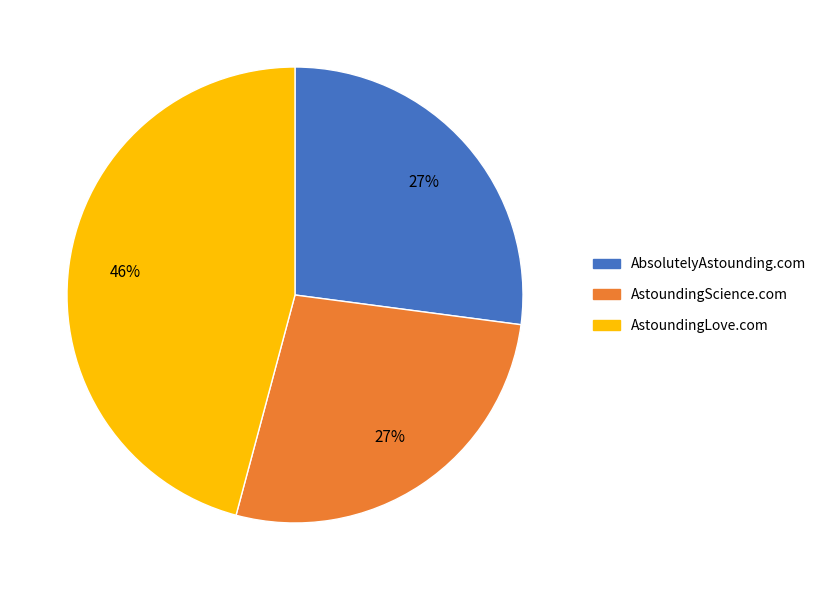

Which has a higher value, AbsolutelyAstounding.com or AstoundingLove.com?

AstoundingLove.com